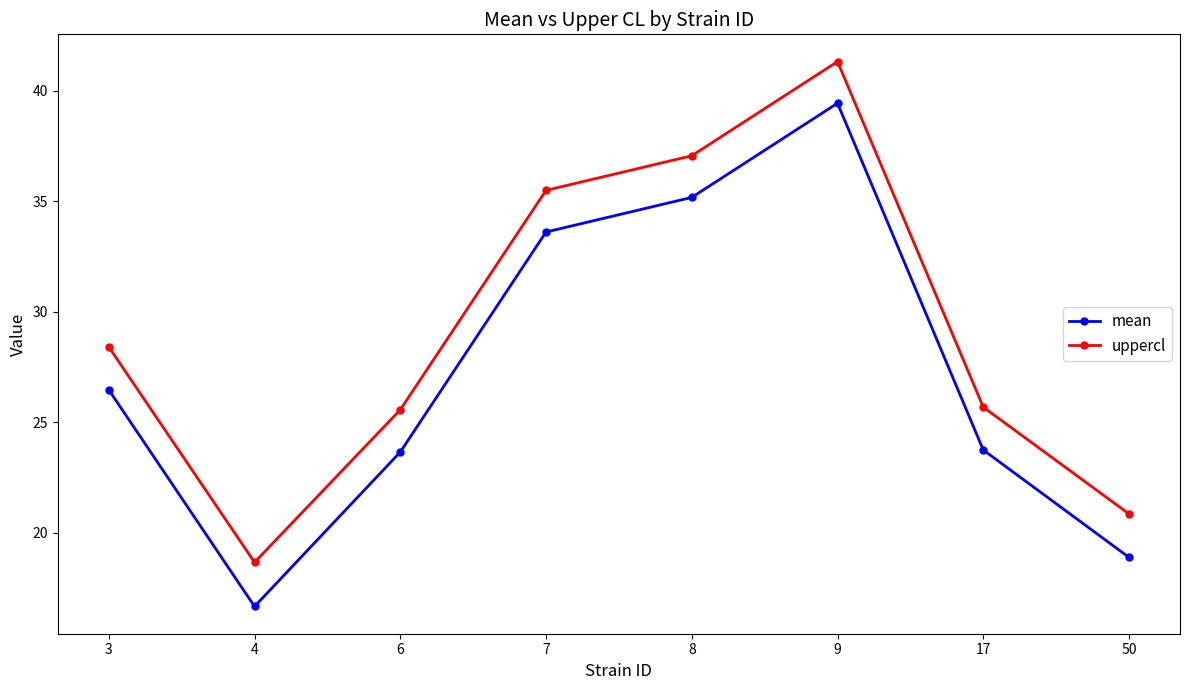

What is the sum of the uppercl values at 7 and 8?

72.6